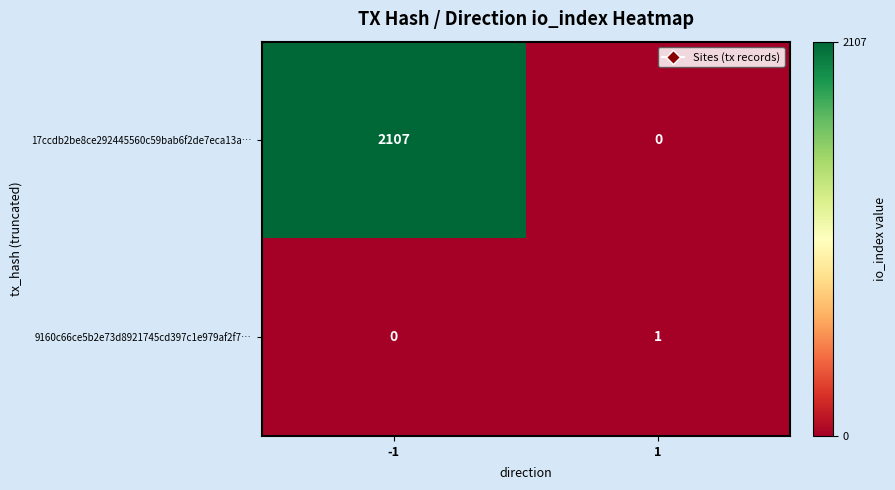

Between -1 and 1, which series saw the biggest shift?

17ccdb2be8ce292445560c59bab6f2de7eca13a…